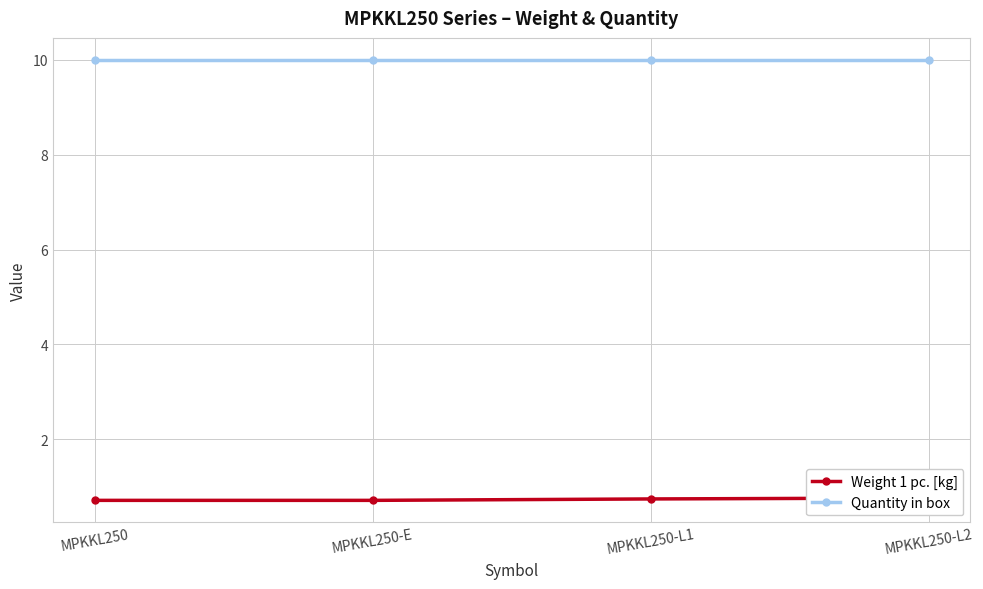

Rank the series by their average value, from lowest to highest.

Weight 1 pc. [kg], Quantity in box